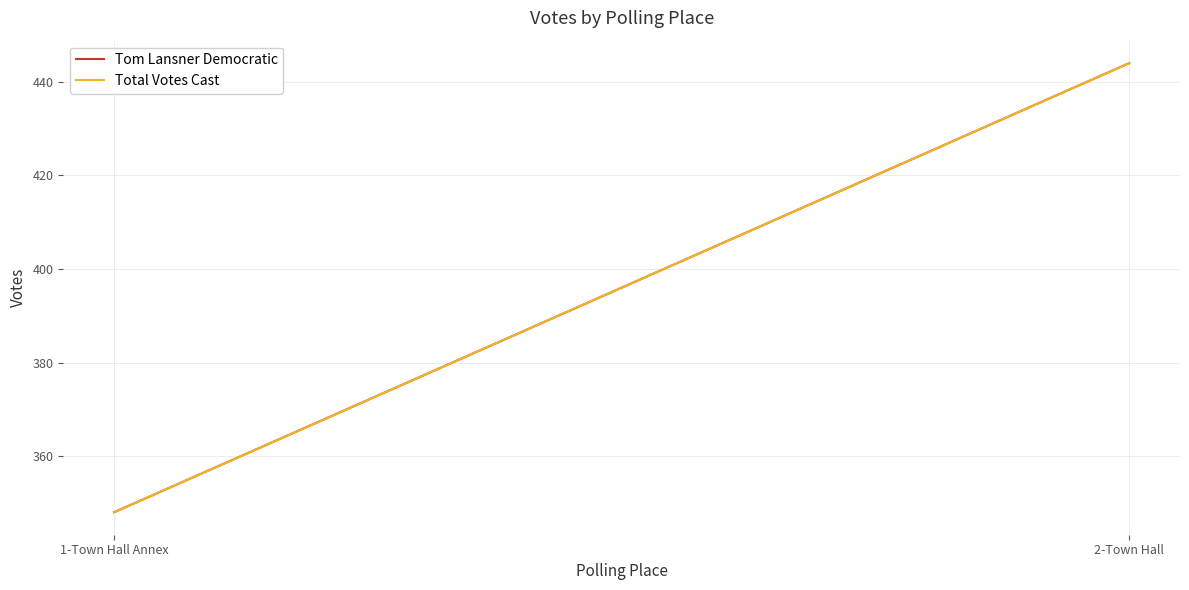

What is the difference between the Tom Lansner Democratic values at 1-Town Hall Annex and 2-Town Hall?

96